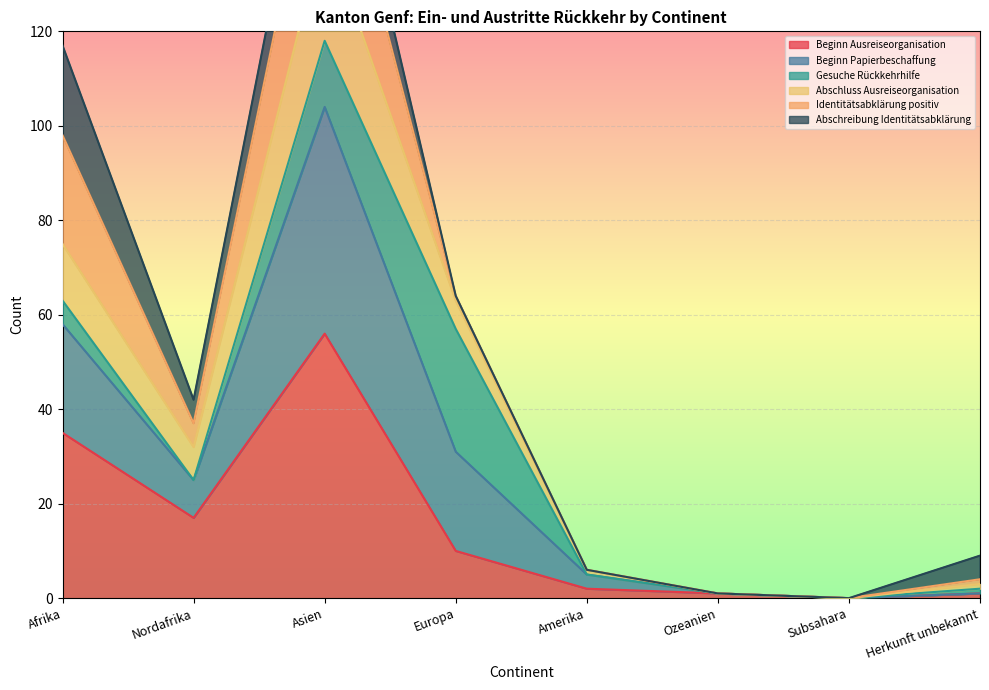

How many categories are shown in the chart?

8